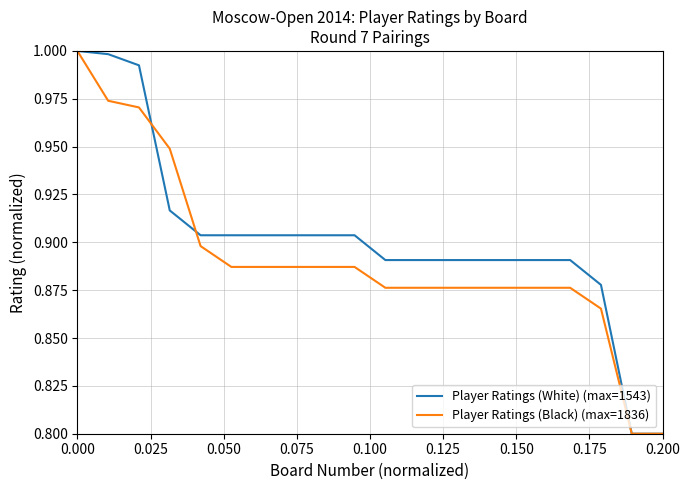

Which series has the largest total across all categories?

Player Ratings (White) (max=1543)